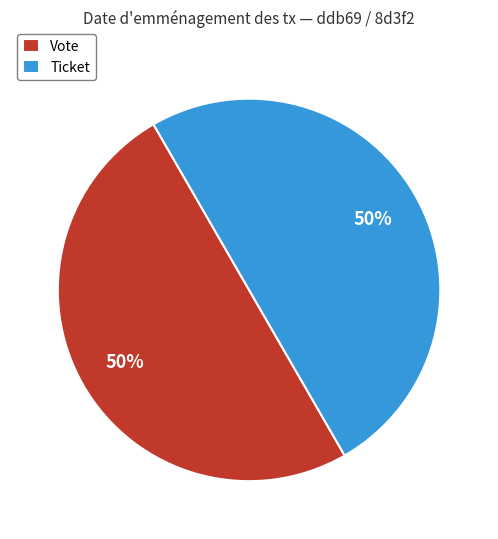

How many segments does this pie chart have?

2